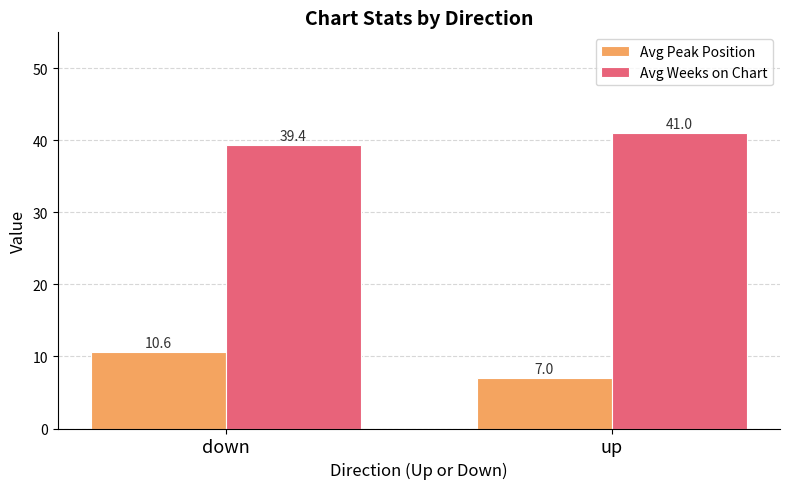

What are all the series names shown in the legend?

Avg Peak Position, Avg Weeks on Chart